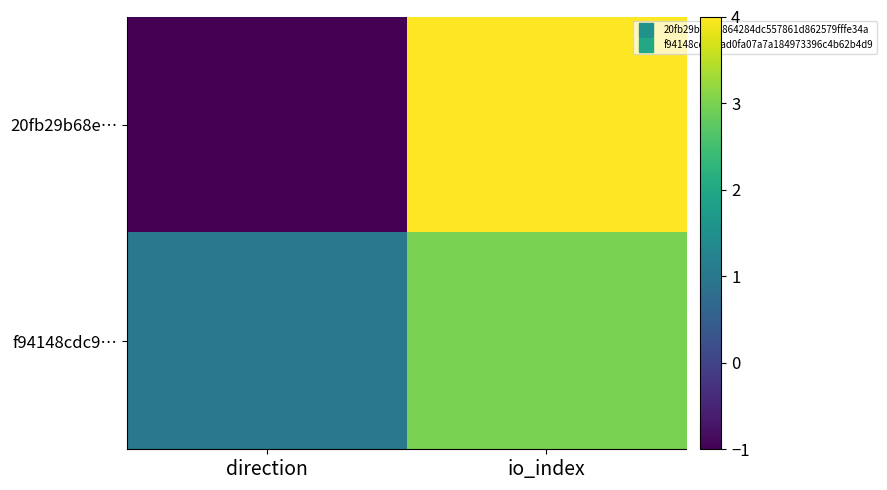

At which category does the chart reach its minimum across all series?

direction